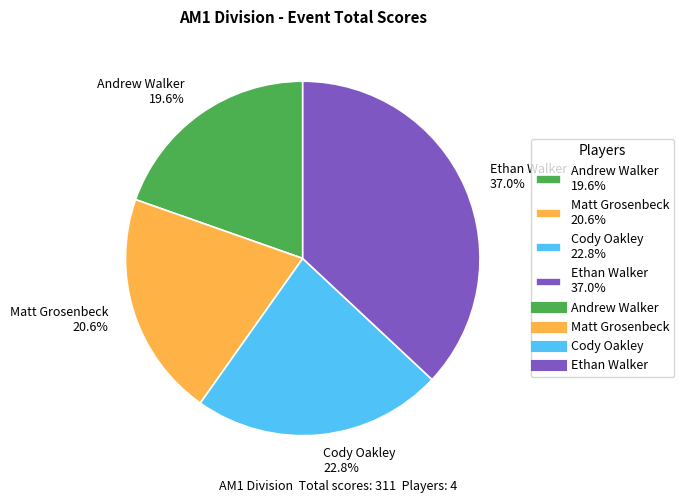

Is there any slice that represents more than half of the pie?

No